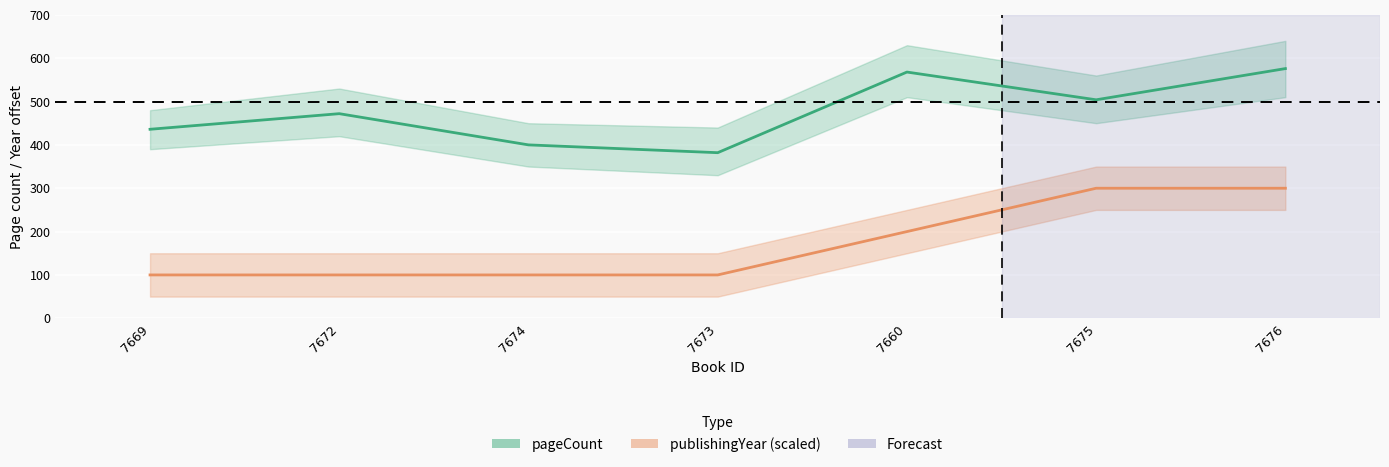

Which category has the highest value across all series?

7676